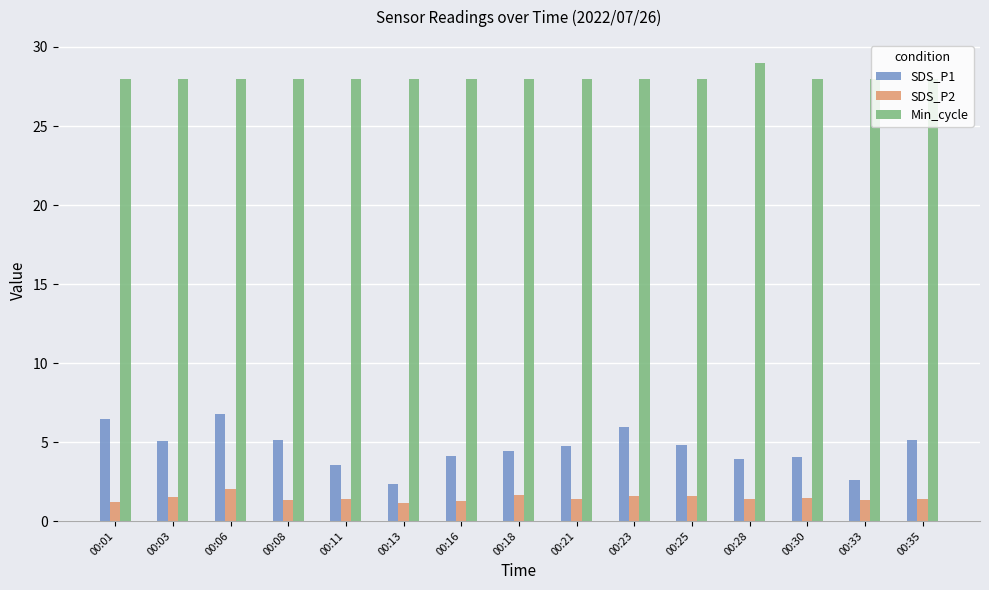

What is the minimum value for Min_cycle?

28.0